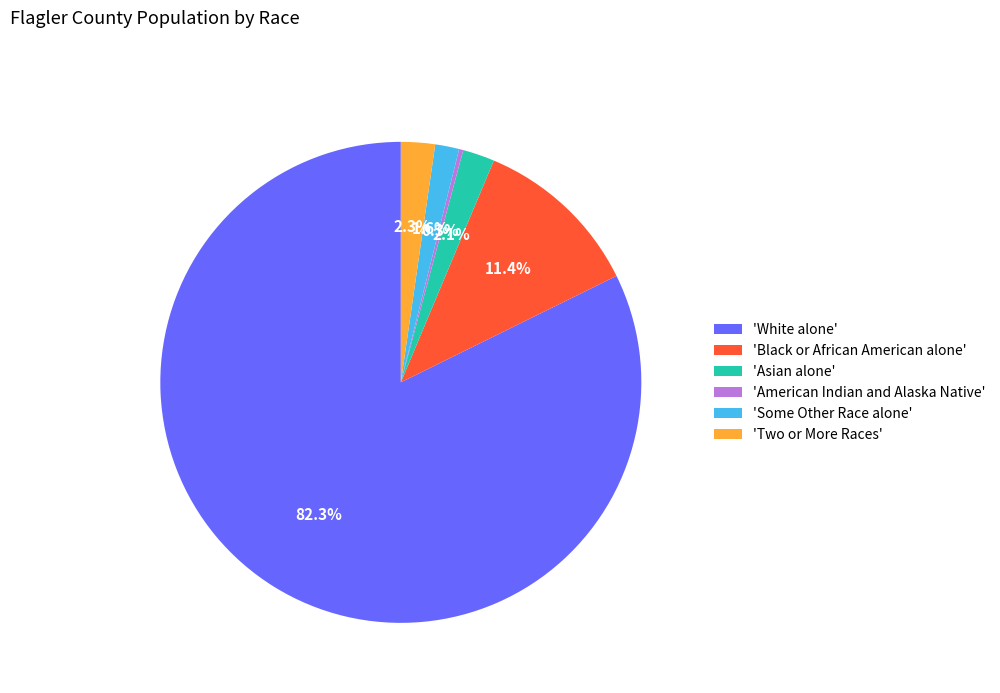

What portion of the pie excludes 'Black or African American alone'?

88.6%